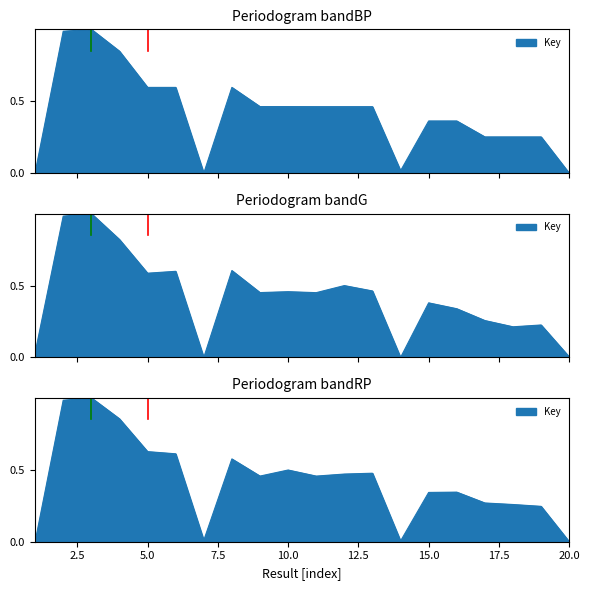

Reading left to right, what are all the values shown in this chart?

1=0.0	2=1.0	3=1.0	4=0.8	5=0.6	6=0.6	7=0.0	8=0.6	9=0.5	10=0.5	11=0.5	12=0.5	13=0.5	14=0.0	15=0.4	16=0.4	17=0.3	18=0.3	19=0.3	20=0.0